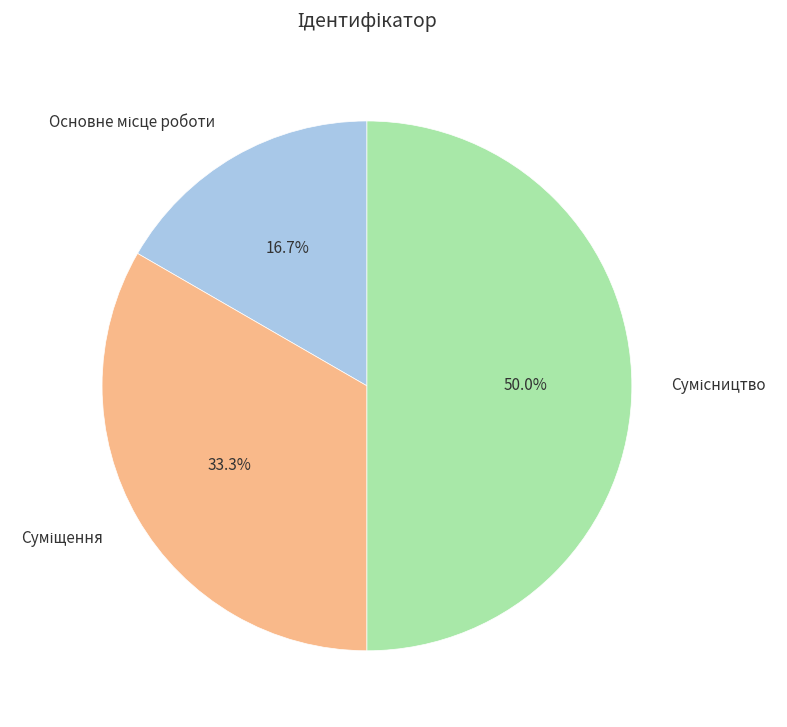

Does Сумісництво account for over 50% of the chart?

No